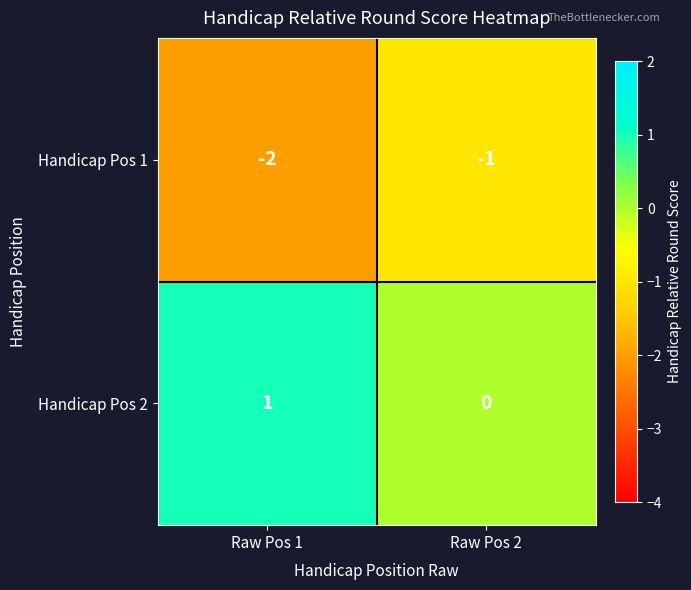

What is the total value across all series at Raw Pos 1?

-1